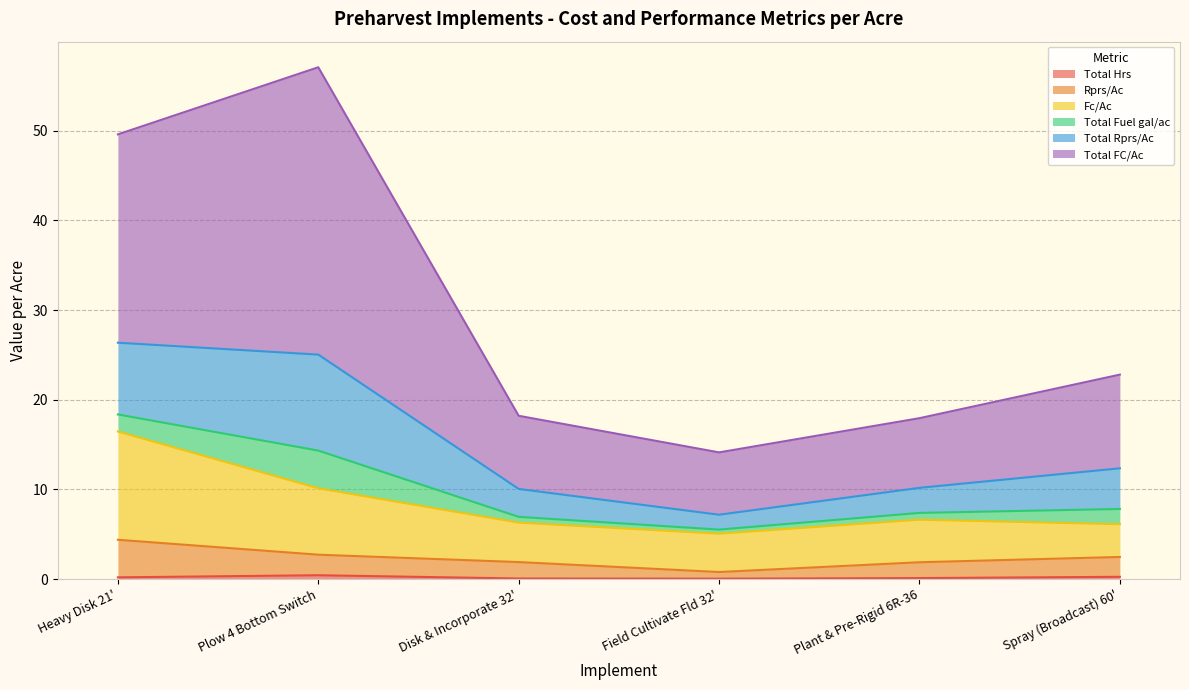

Does the chart display data point markers on the line(s)?

No